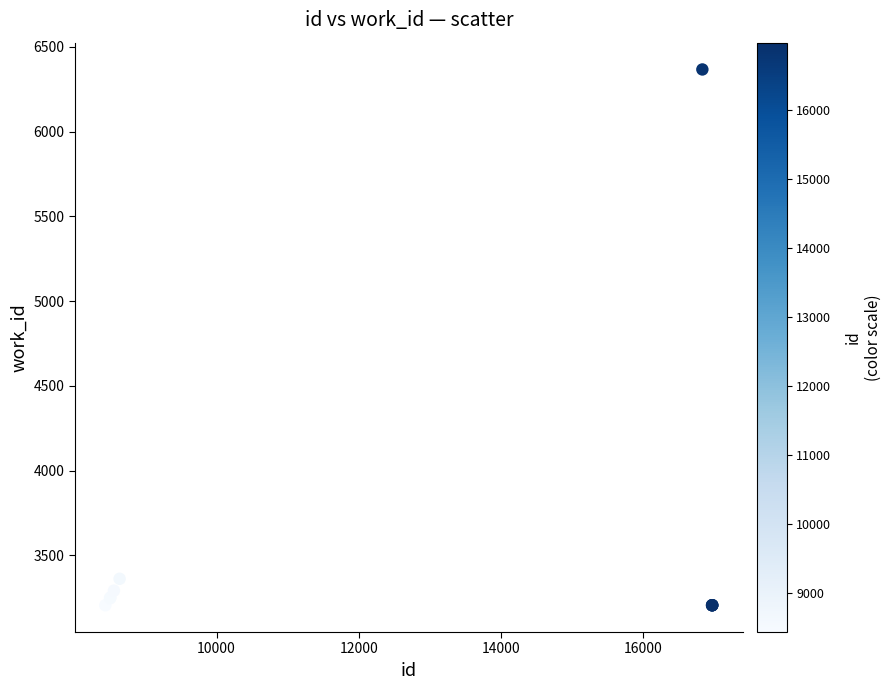

What Y value in the scatter plot is closest to 4786?

3362